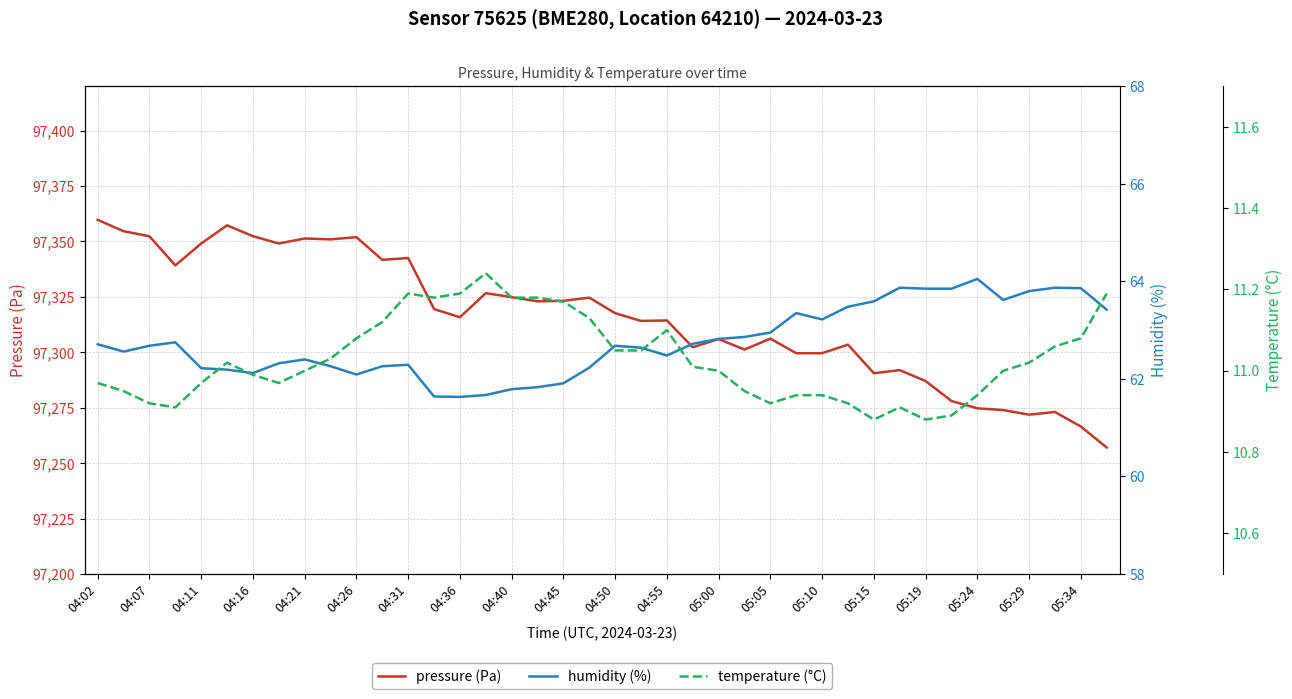

At how many categories does at least one series exceed 9619?

40